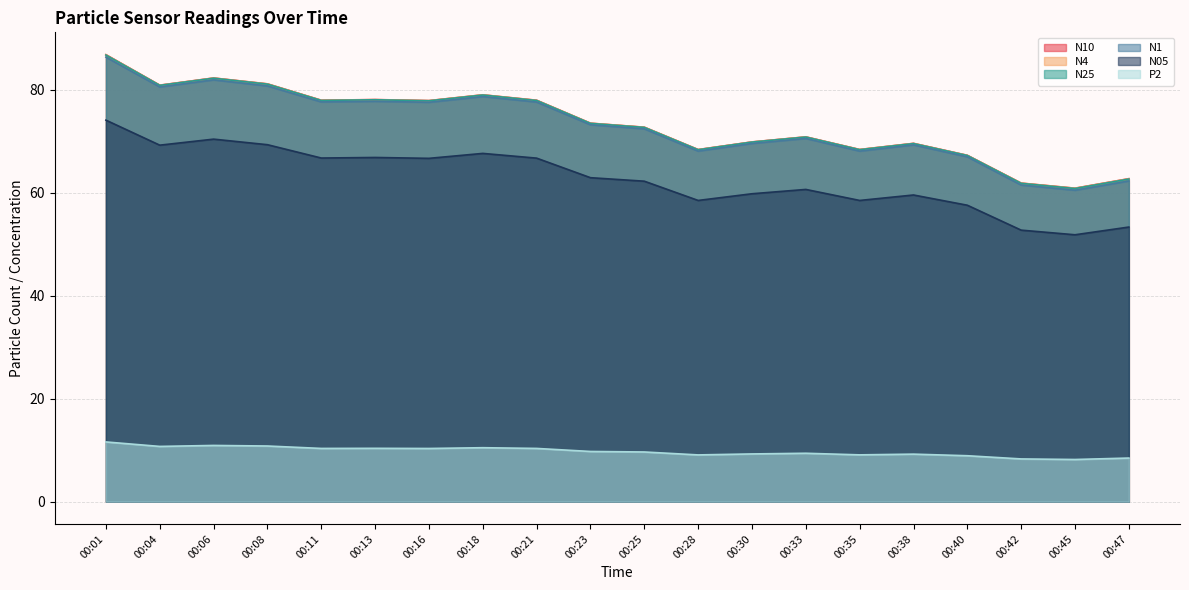

Which series has the largest total across all categories?

N10